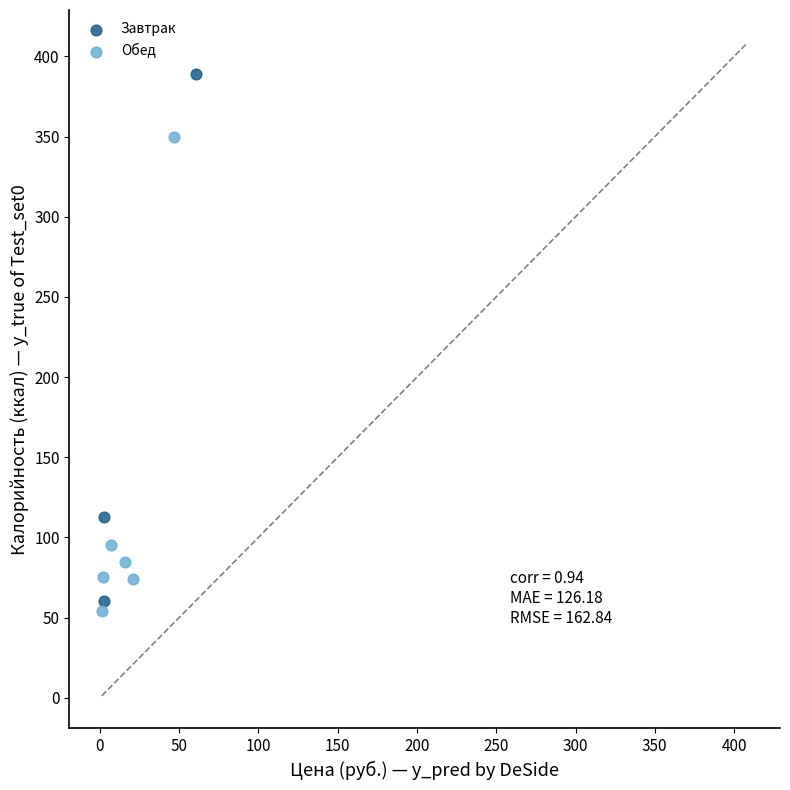

Which series has the widest spread of Y values?

Завтрак